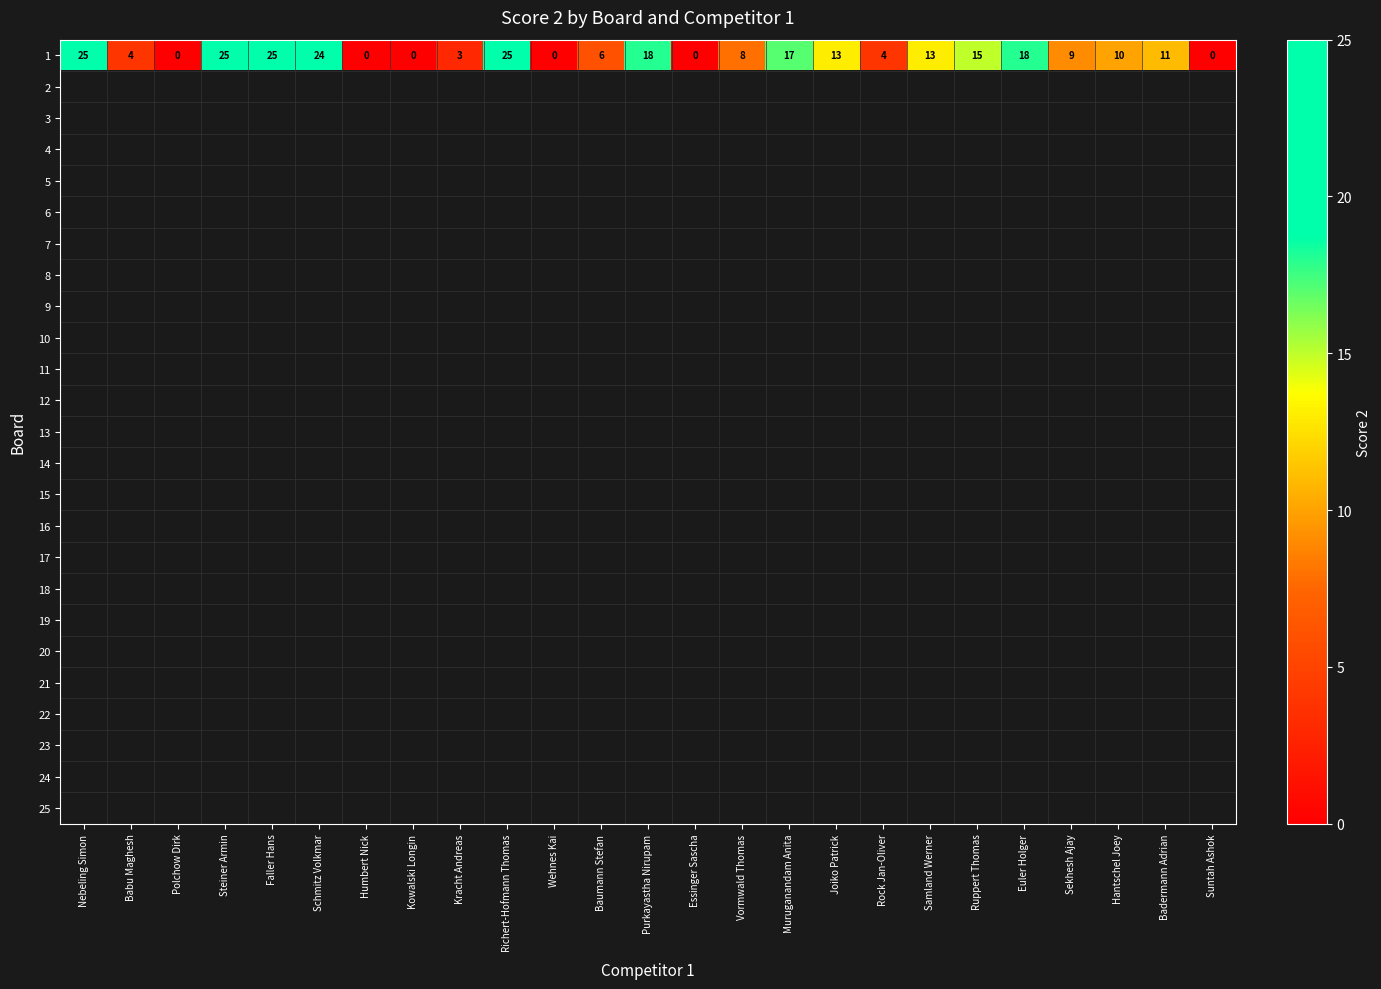

Is it true that 1 equals 0 at Kowalski Longin?

True